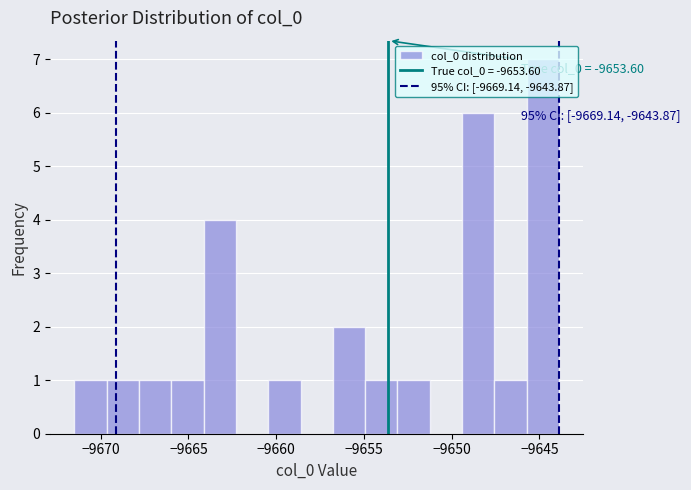

Read against the x-axis, roughly where is the centre of the tallest bar?

-9645.0